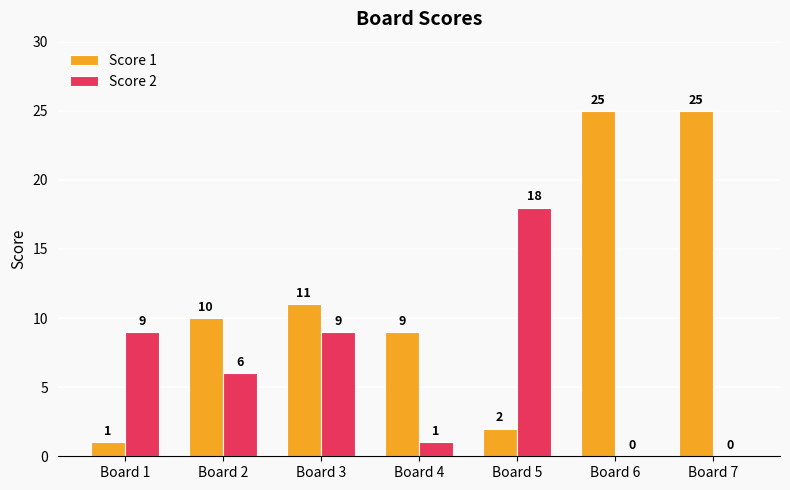

Is the value of Score 1 at Board 4 greater than the value of Score 2 at Board 6?

Yes